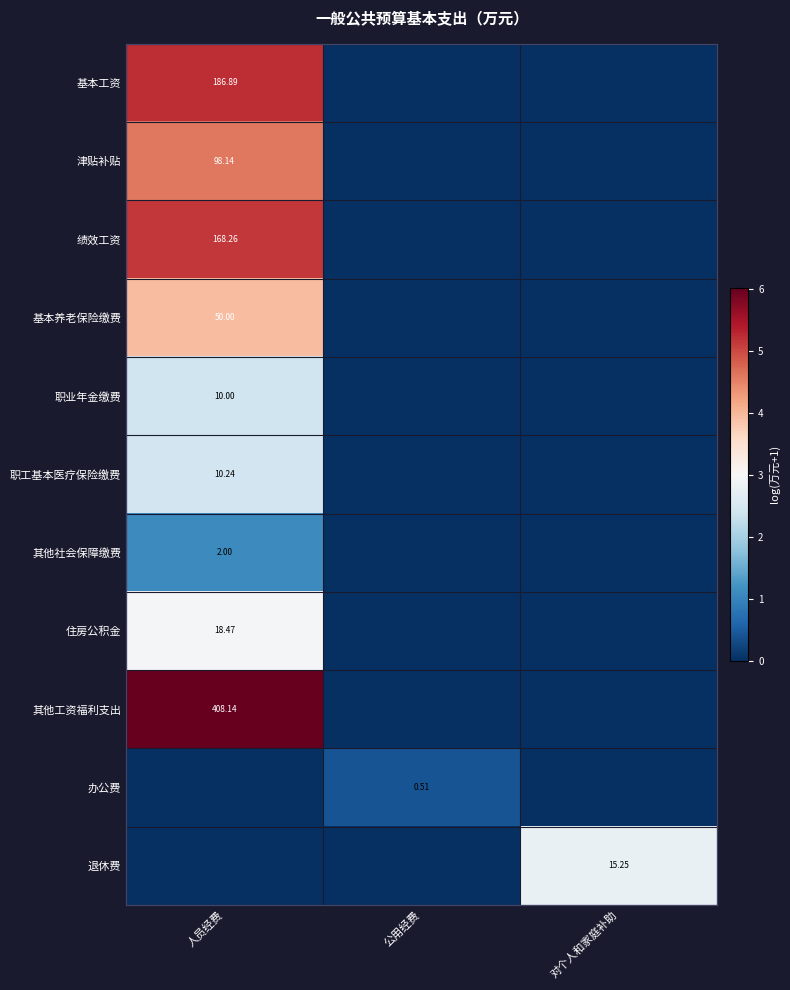

At which category does the chart reach its minimum across all series?

公用经费